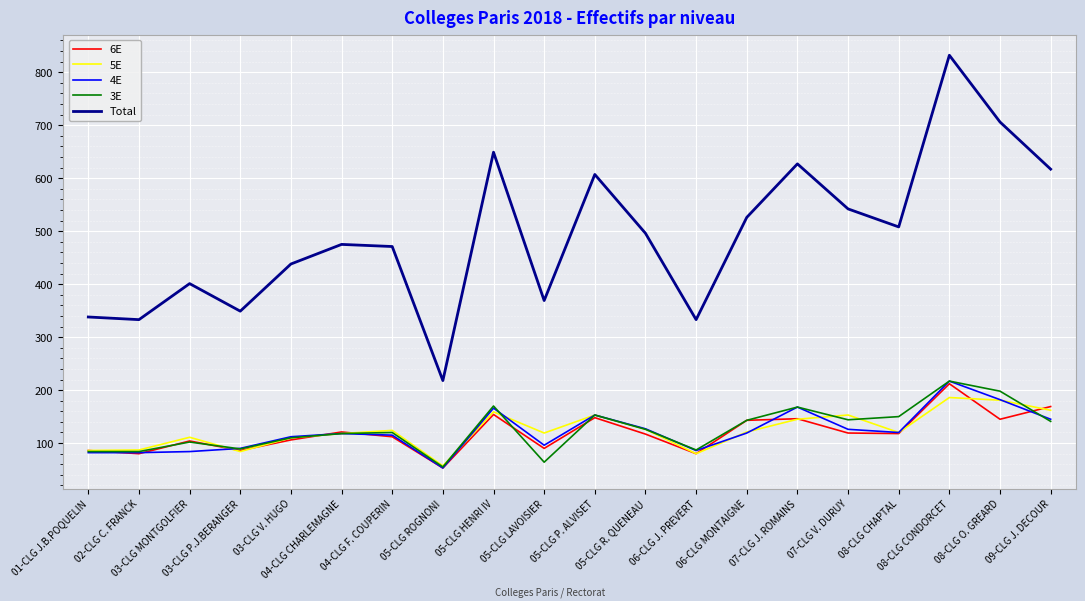

The value of 5E at 09-CLG J. DECOUR is 162. True or false?

True